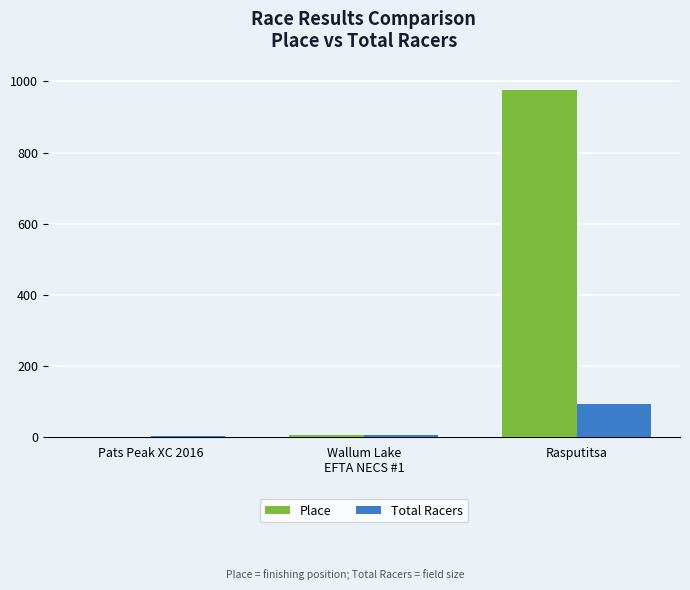

Which series changed the most between Pats Peak XC 2016 and Rasputitsa?

Place